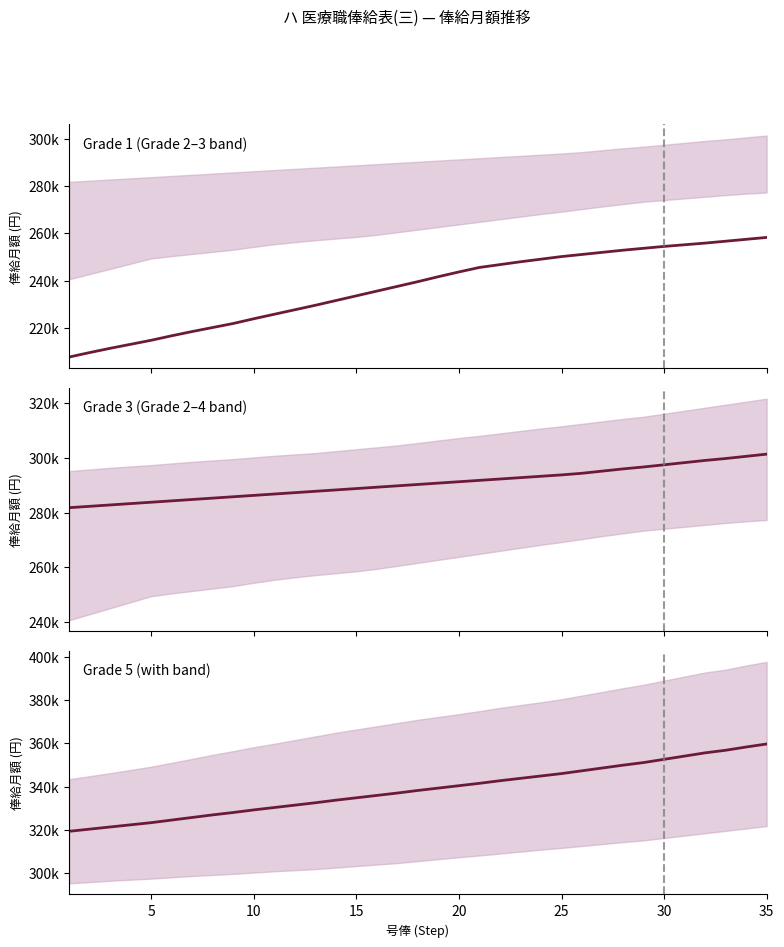

True or false: Grade 1 has more than 0 interior local peaks.

False